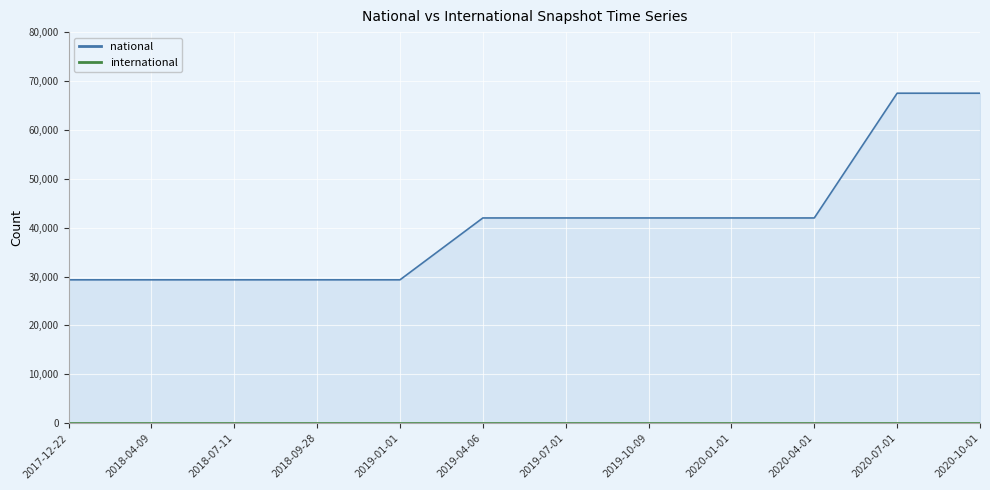

Which has a higher value, 2020-01-01 or 2019-07-01?

2020-01-01